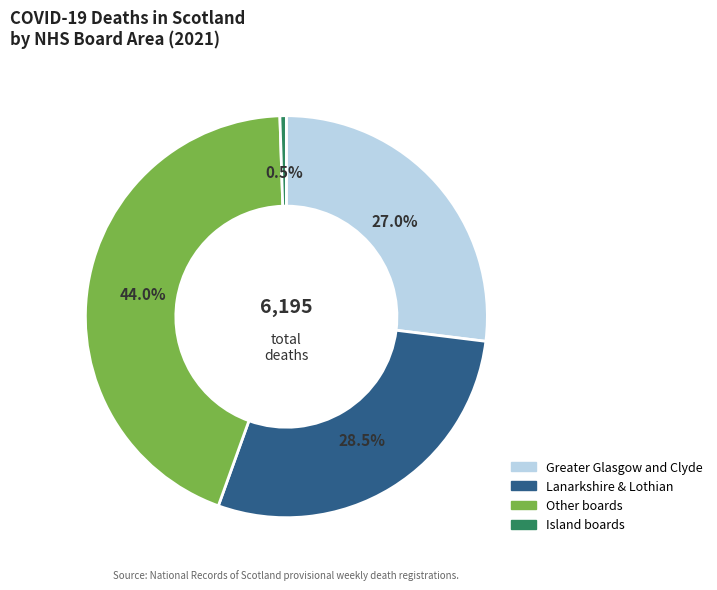

Is there any slice that represents more than half of the pie?

No